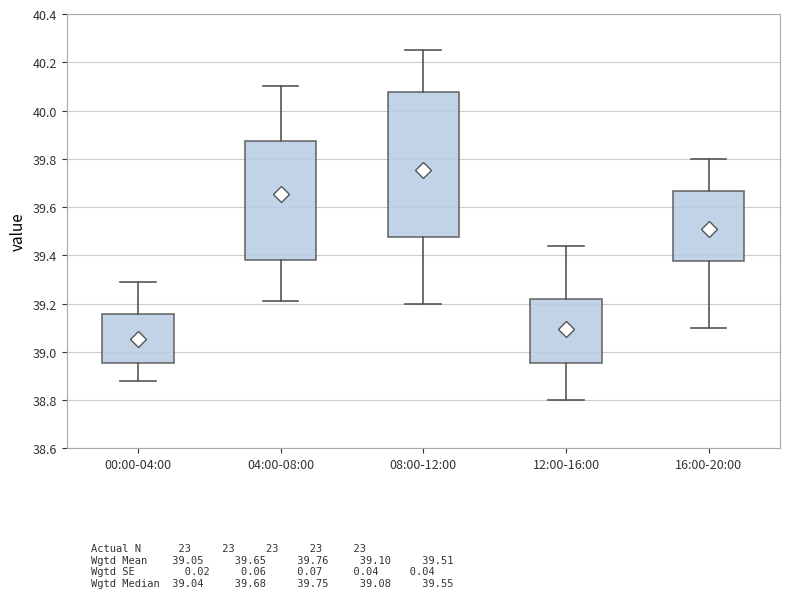

Reading left to right, transcribe this box plot: for each box, give where its median line is, the range the box spans, and where its two whiskers end, as read against the y-axis. The values are not printed on the chart, so give them approximately, as read against the axis.

00:00-04:00: median 39.04, box 38.96 to 39.16, whiskers 38.88 to 39.30
04:00-08:00: median 39.68, box 39.38 to 39.88, whiskers 39.22 to 40.10
08:00-12:00: median 39.76, box 39.48 to 40.08, whiskers 39.20 to 40.26
12:00-16:00: median 39.08, box 38.96 to 39.22, whiskers 38.80 to 39.44
16:00-20:00: median 39.56, box 39.38 to 39.66, whiskers 39.10 to 39.80